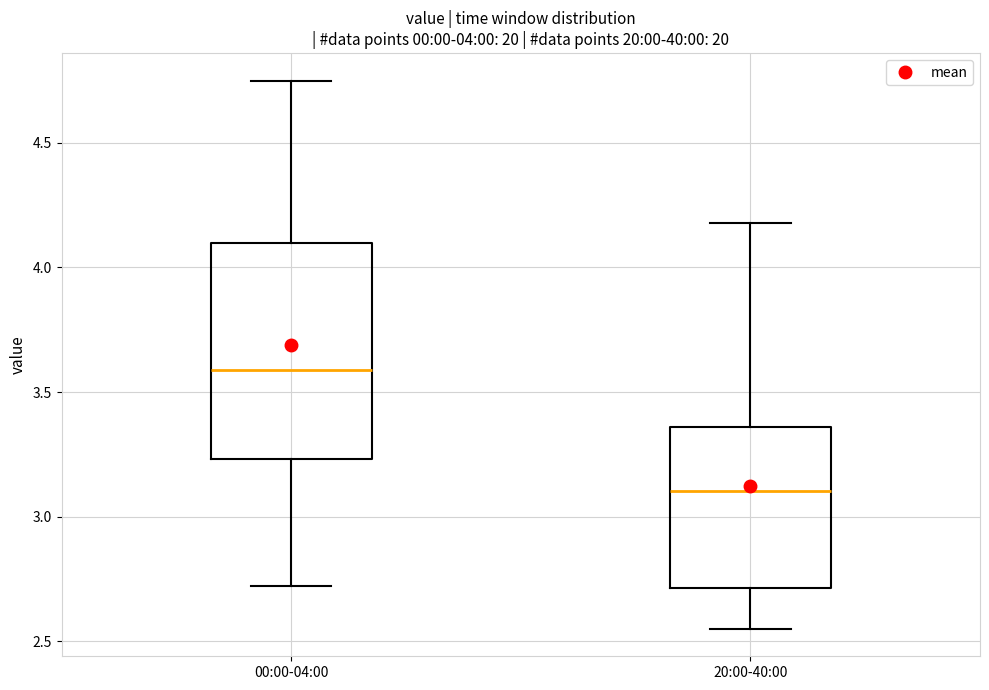

Which box's median line is the highest?

00:00-04:00